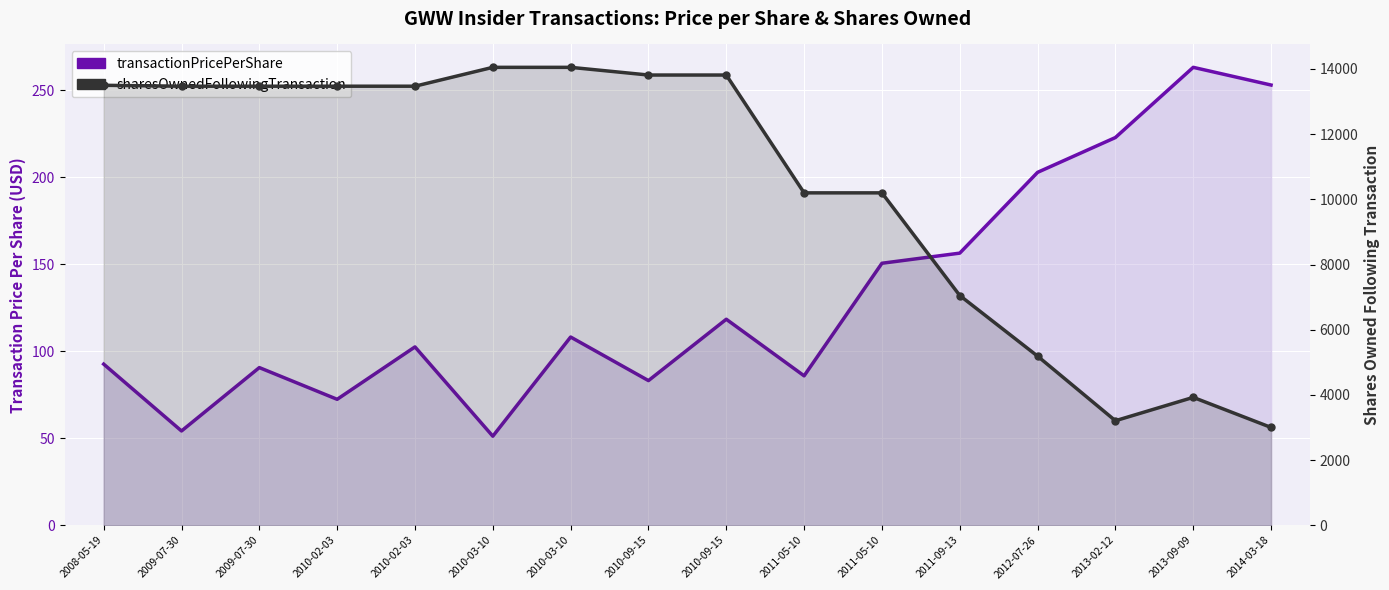

True or false: sharesOwnedFollowingTransaction and transactionPricePerShare cross at least once.

False